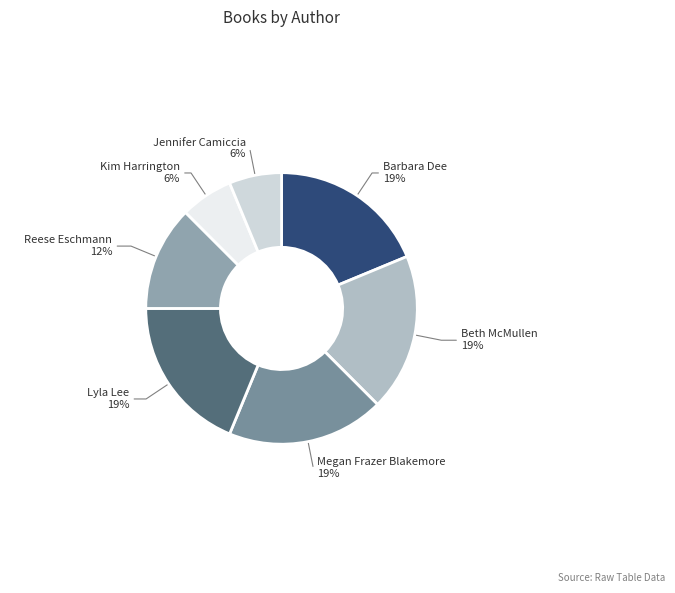

The Megan Frazer Blakemore slice represents 10% of the pie. True or false?

False